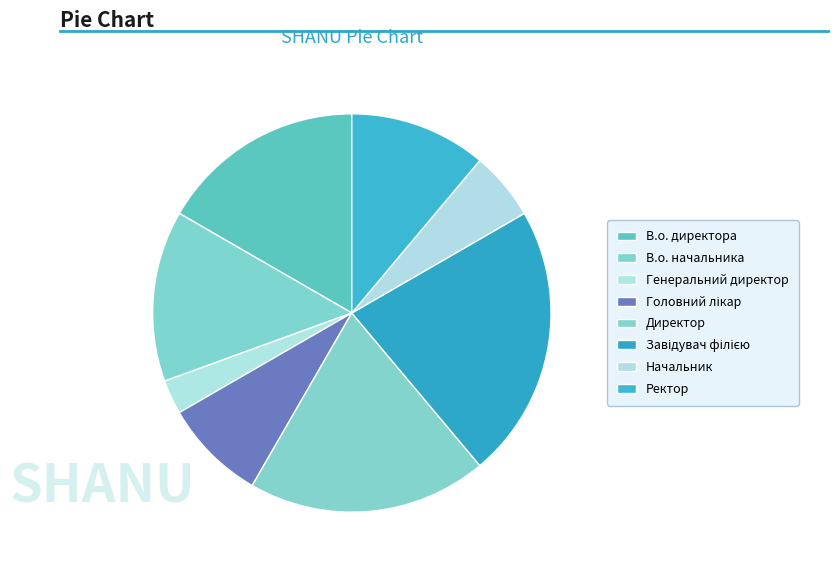

Rank the categories by value from lowest to highest.

Генеральний директор, Начальник, Головний лікар, Ректор, В.о. начальника, В.о. директора, Директор, Завідувач філією